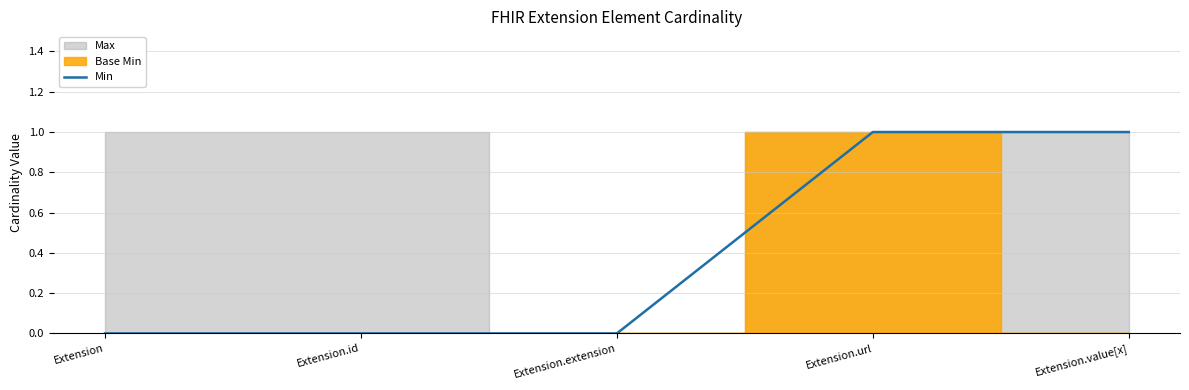

What is the sum of all values?

2